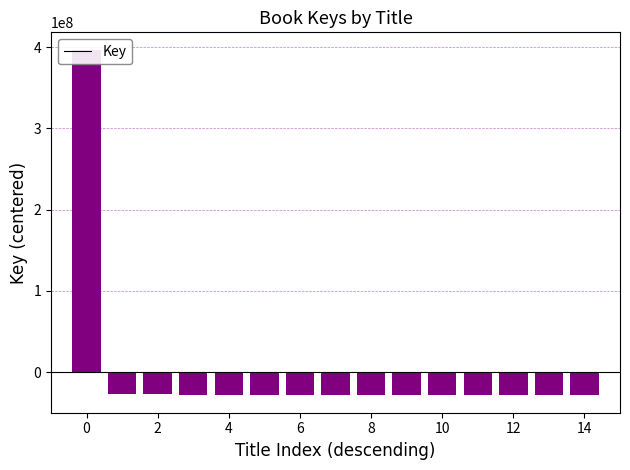

Are the bars horizontal?

No